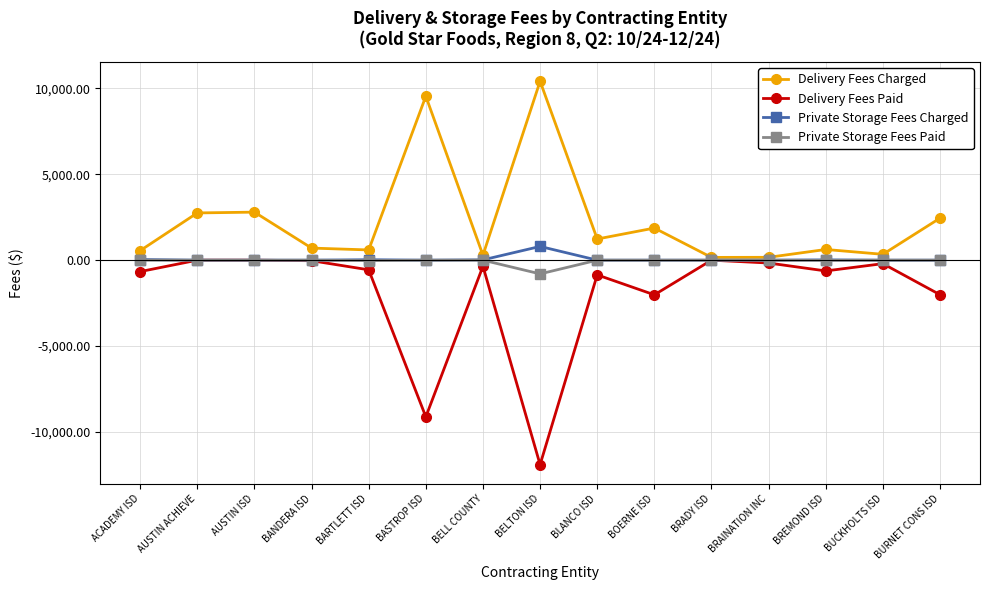

Which label corresponds to the largest value in the chart?

BELTON ISD